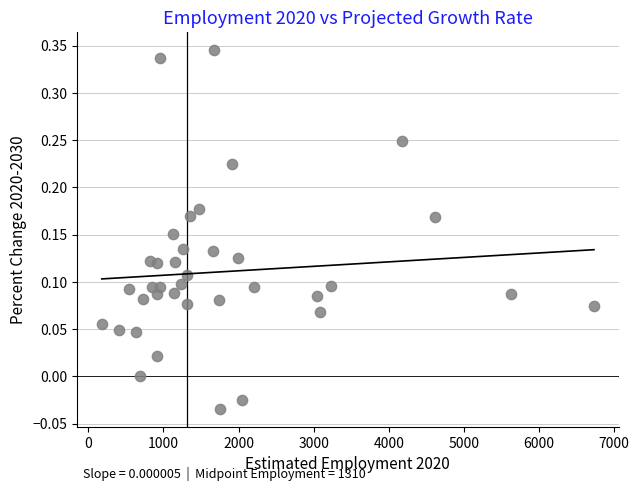

What is the range of Y values (max minus min)?

0.4